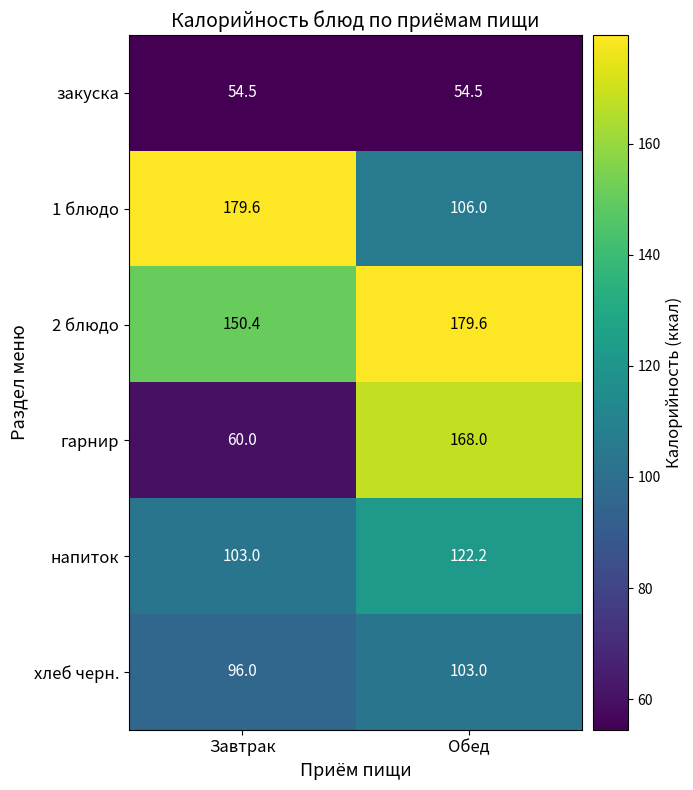

What is the spread (max minus min) of values at Завтрак?

125.1